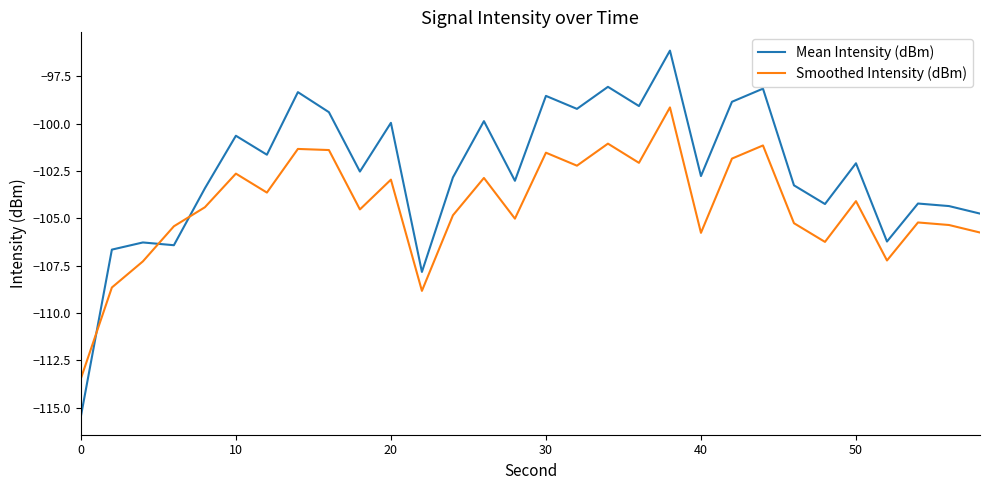

True or false: Mean Intensity (dBm) and Smoothed Intensity (dBm) cross at least once.

True